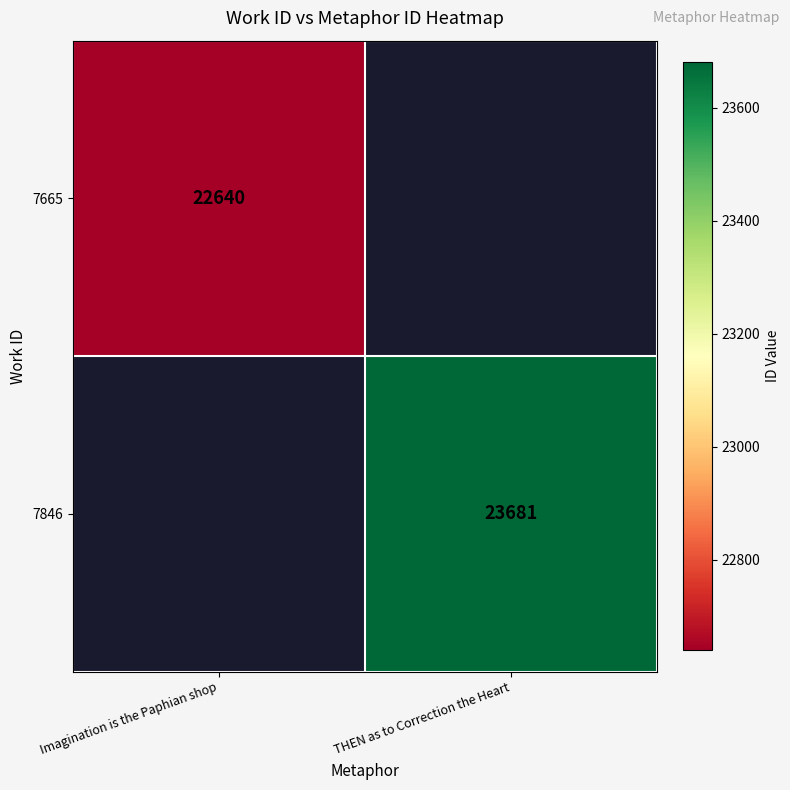

The value of 7846 at THEN as to Correction the Heart is 23681. True or false?

True